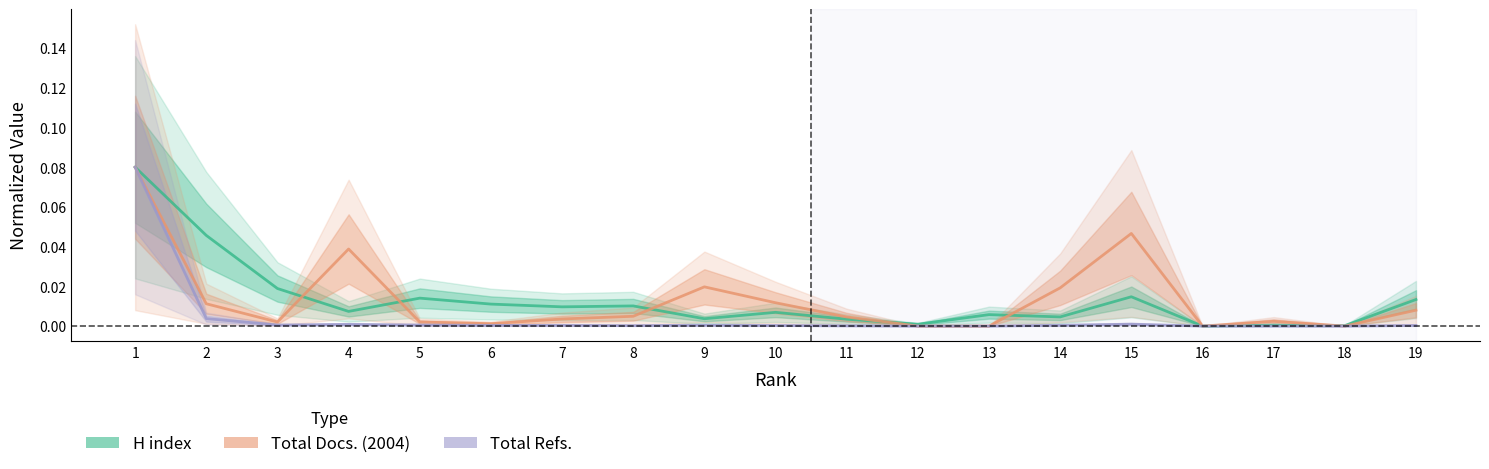

Rank the series by their maximum value, from lowest to highest.

H index, Total Docs. (2004), Total Refs.